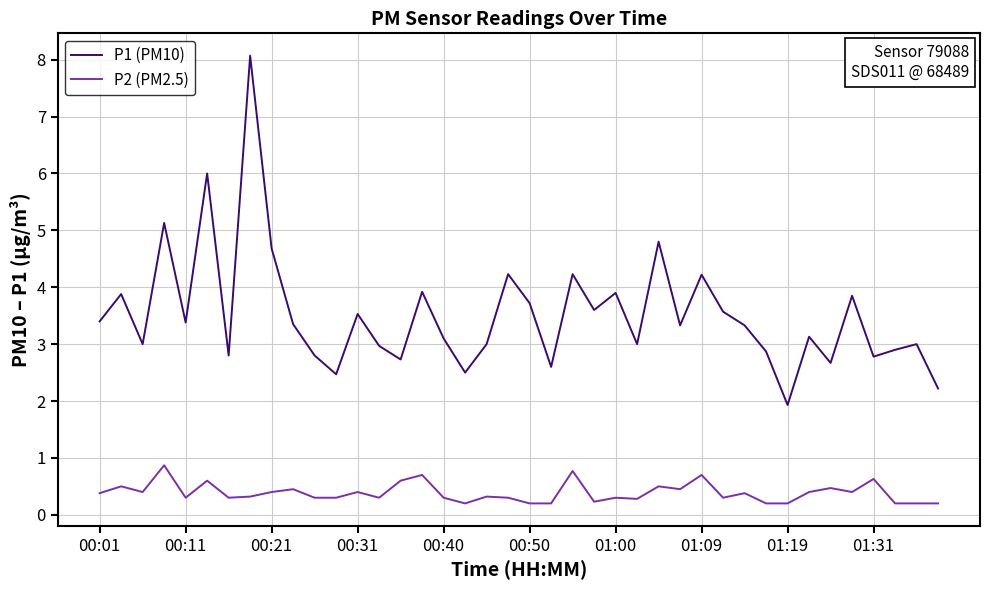

True or false: P1 (PM10) has more than 0 interior local peaks.

True